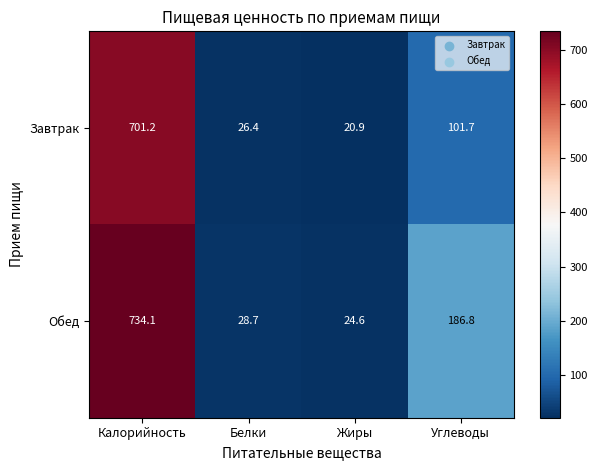

Reading right to left, extract all data points from this chart.

Завтрак: 101.7	20.9	26.4	701.2
Обед: 186.8	24.6	28.7	734.1